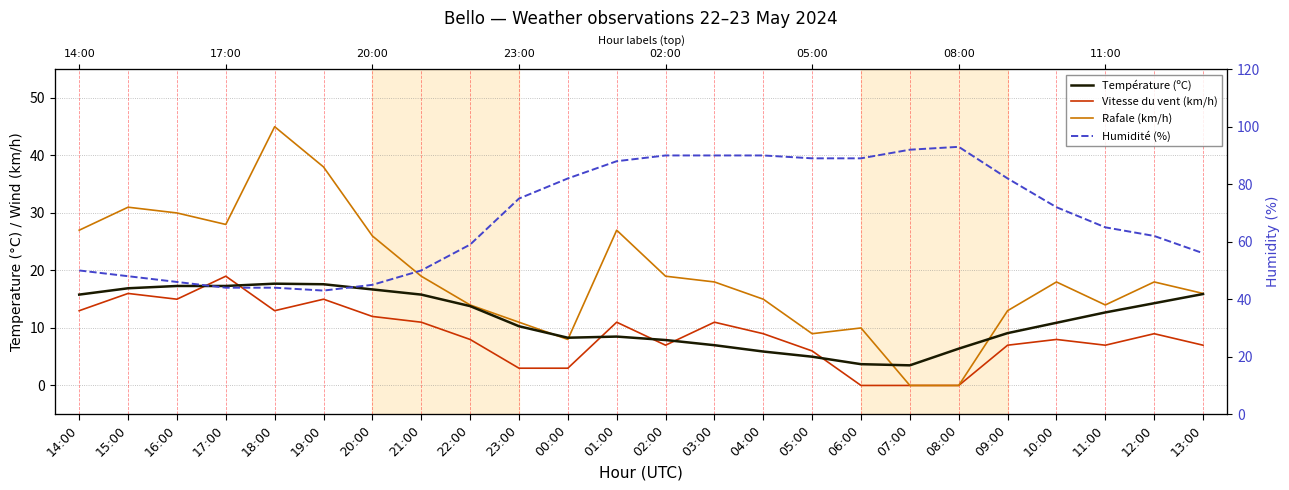

How many lines are shown in the chart?

4